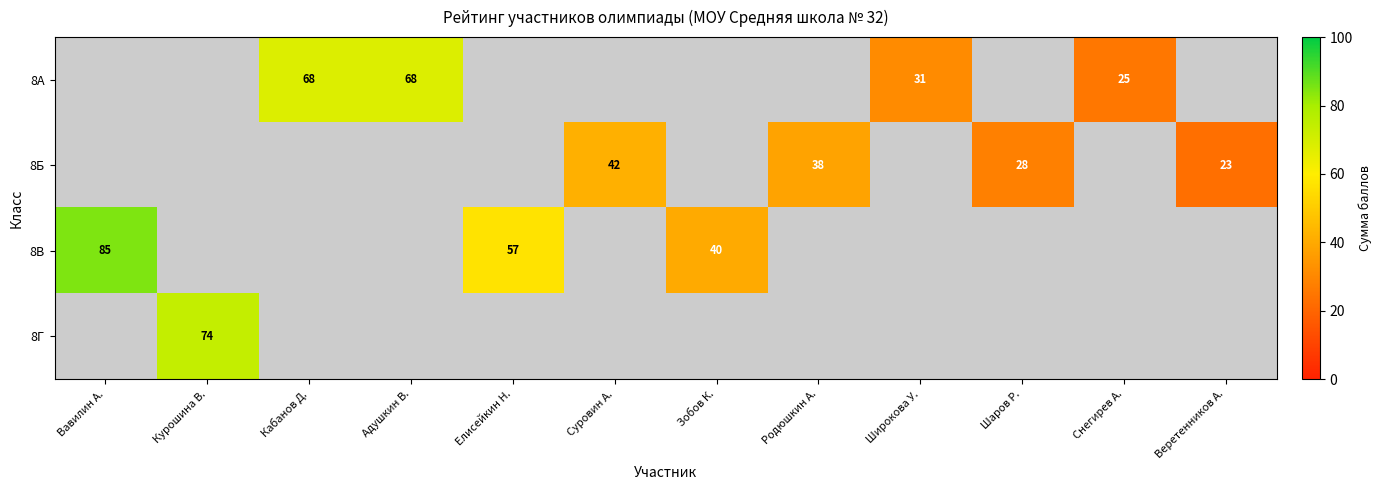

True or false: 8А has a value of 47 at Широкова У..

False